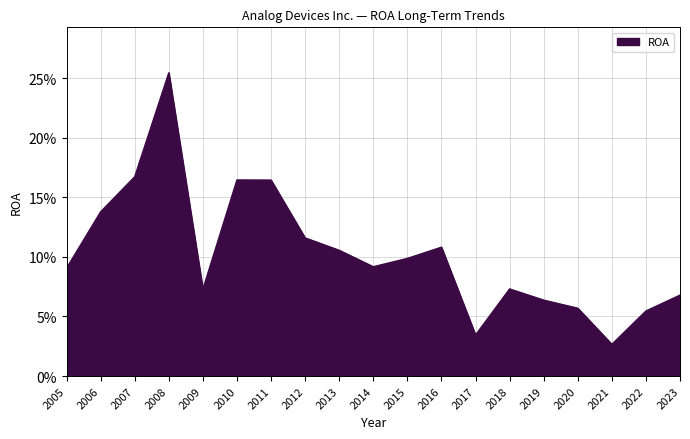

Is this an area chart (filled region under the line)?

Yes